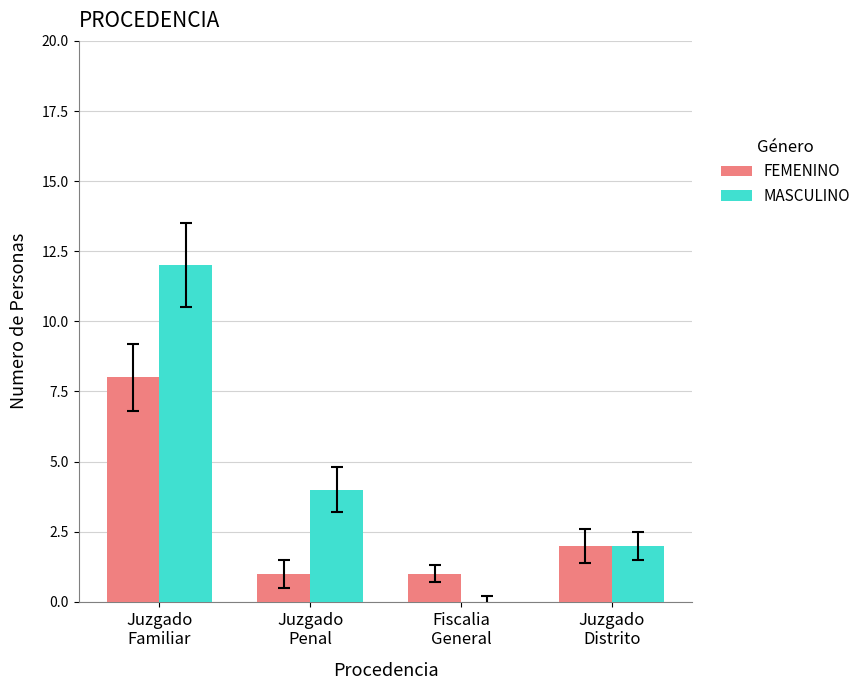

Reading left to right, what are all the values shown in this chart?

FEMENINO: Juzgado
Familiar=8	Juzgado
Penal=1	Fiscalia
General=1	Juzgado
Distrito=2
MASCULINO: Juzgado
Familiar=12	Juzgado
Penal=4	Fiscalia
General=0	Juzgado
Distrito=2